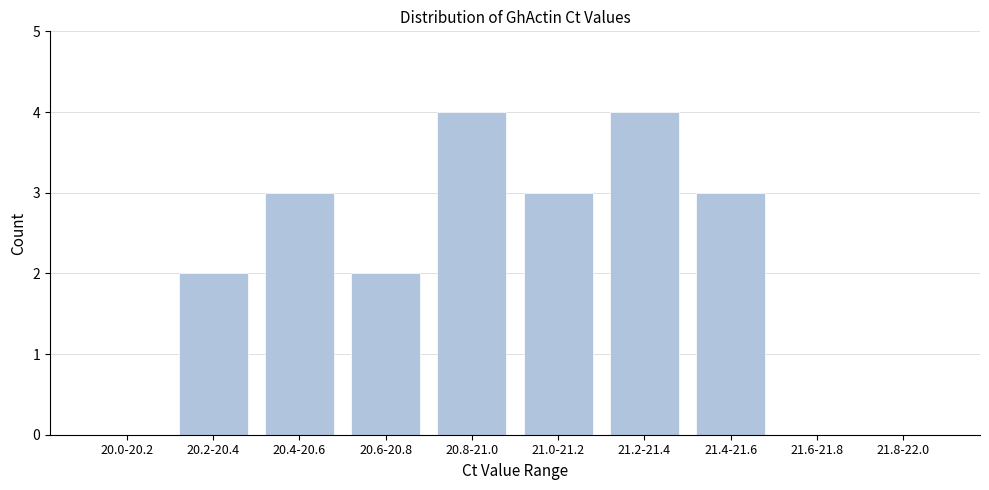

Reading right to left, extract all data points from this chart.

21.8-22.0=0	21.6-21.8=0	21.4-21.6=3	21.2-21.4=4	21.0-21.2=3	20.8-21.0=4	20.6-20.8=2	20.4-20.6=3	20.2-20.4=2	20.0-20.2=0